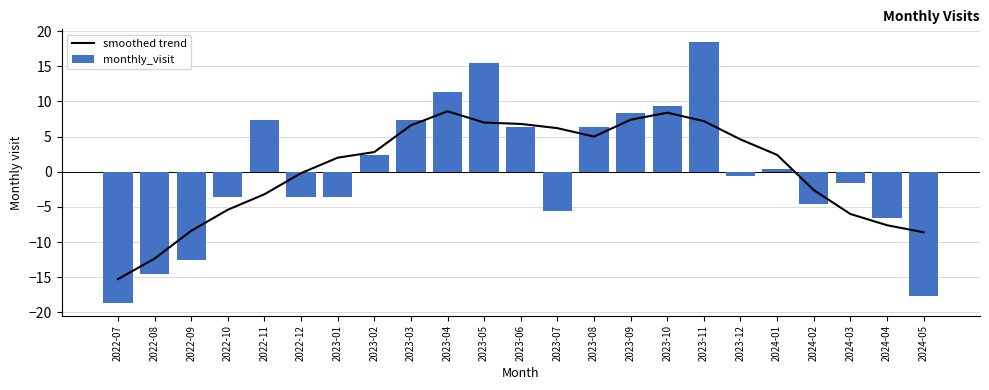

What is the total value across all series at 2023-02?

5.2